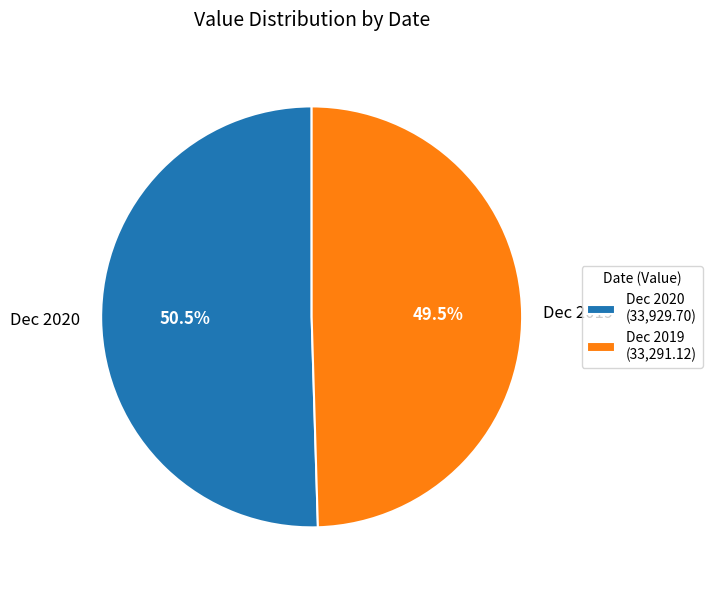

What is the total percentage of Dec 2019 and Dec 2020?

100.0%